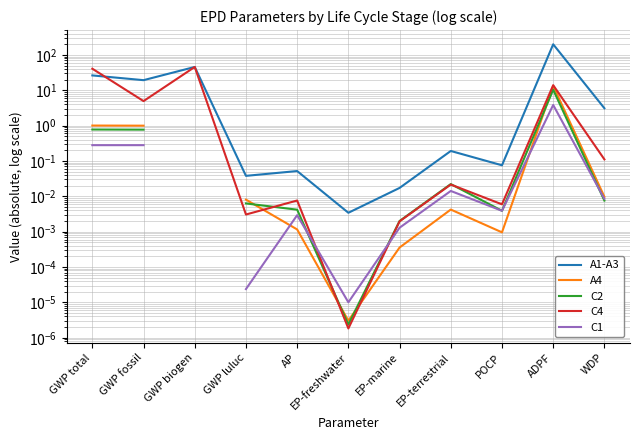

How many values in the C2 series exceed 0?

10